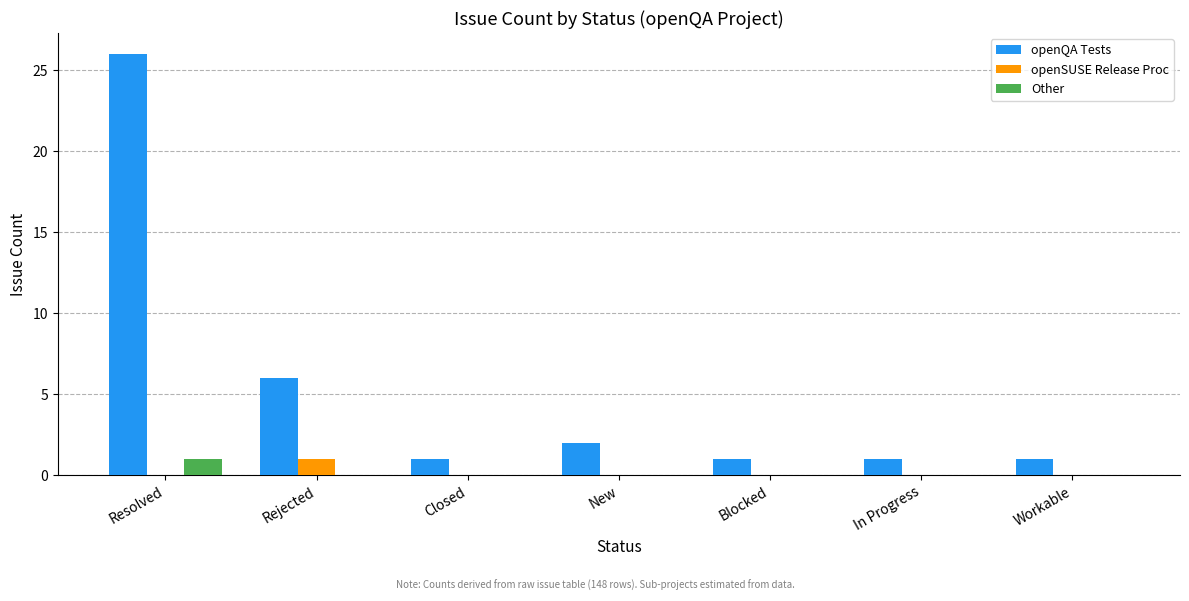

What is the sum of the openQA Tests values at Blocked and Resolved?

27